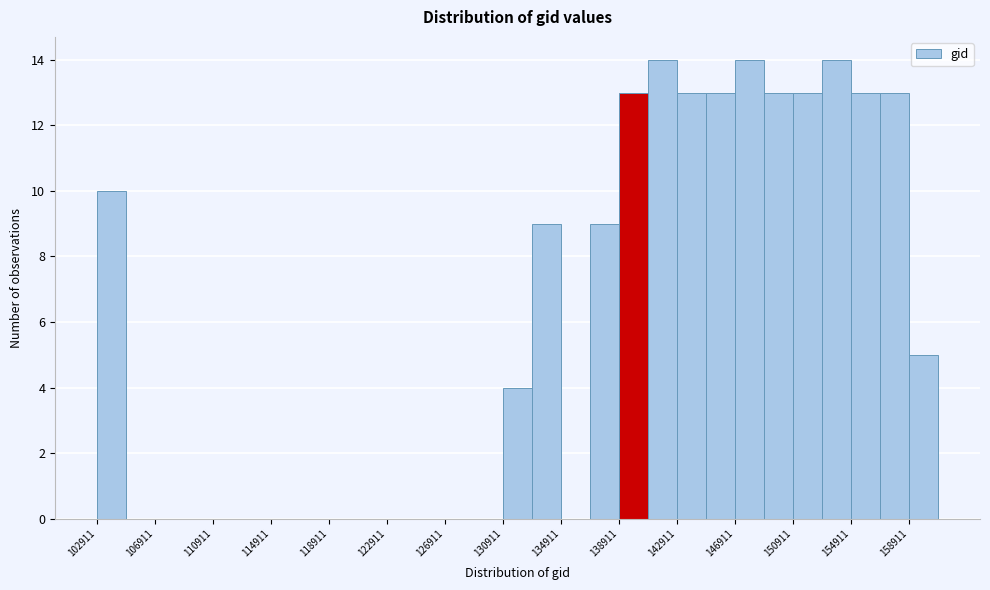

Reading left to right, transcribe this chart: for each bar, give the range it covers on the x-axis and its height. Neither the bar edges nor the heights are printed on the chart, so give them approximately, as read against the axes.

103000 to 105000: 10
105000 to 107000: 0
107000 to 109000: 0
109000 to 111000: 0
111000 to 113000: 0
113000 to 115000: 0
115000 to 117000: 0
117000 to 119000: 0
119000 to 121000: 0
121000 to 123000: 0
123000 to 125000: 0
125000 to 127000: 0
127000 to 129000: 0
129000 to 131000: 0
131000 to 133000: 4
133000 to 135000: 9
135000 to 137000: 0
137000 to 139000: 9
139000 to 141000: 13
141000 to 143000: 14
143000 to 145000: 13
145000 to 147000: 13
147000 to 149000: 14
149000 to 151000: 13
151000 to 153000: 13
153000 to 155000: 14
155000 to 157000: 13
157000 to 159000: 13
159000 to 161000: 5